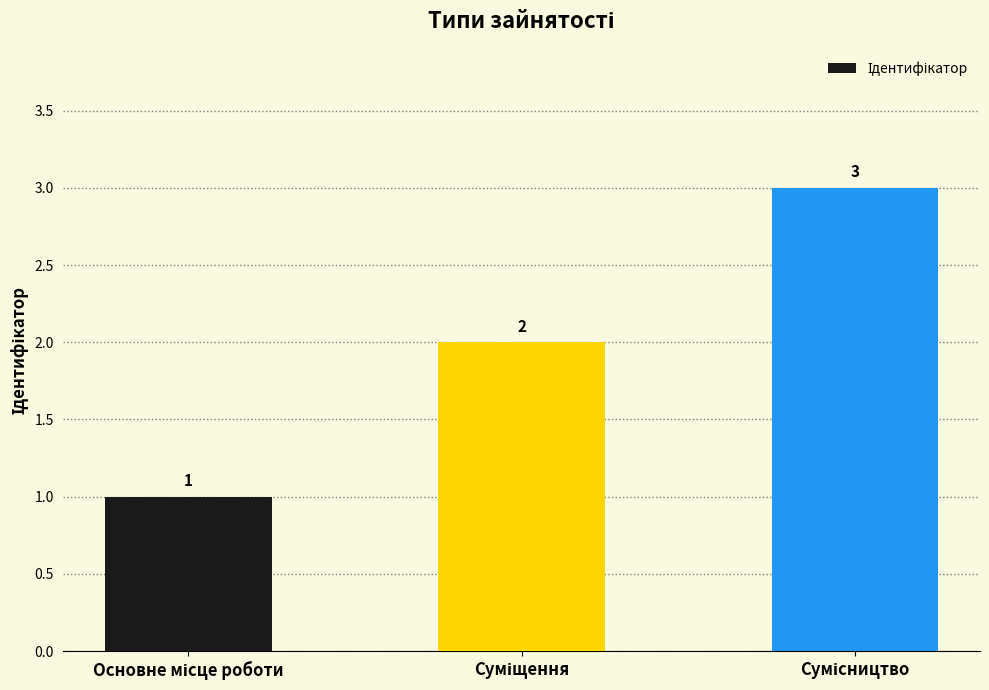

How many values are below 2?

1